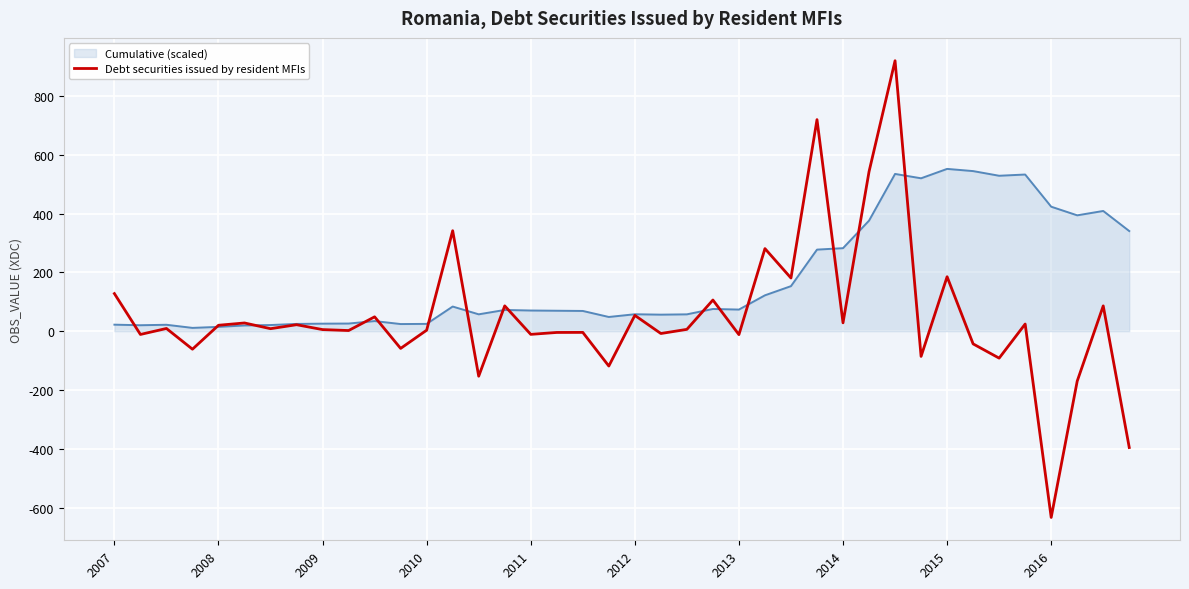

List the series in order of their peak value, lowest first.

Cumulative (scaled), Debt securities issued by resident MFIs